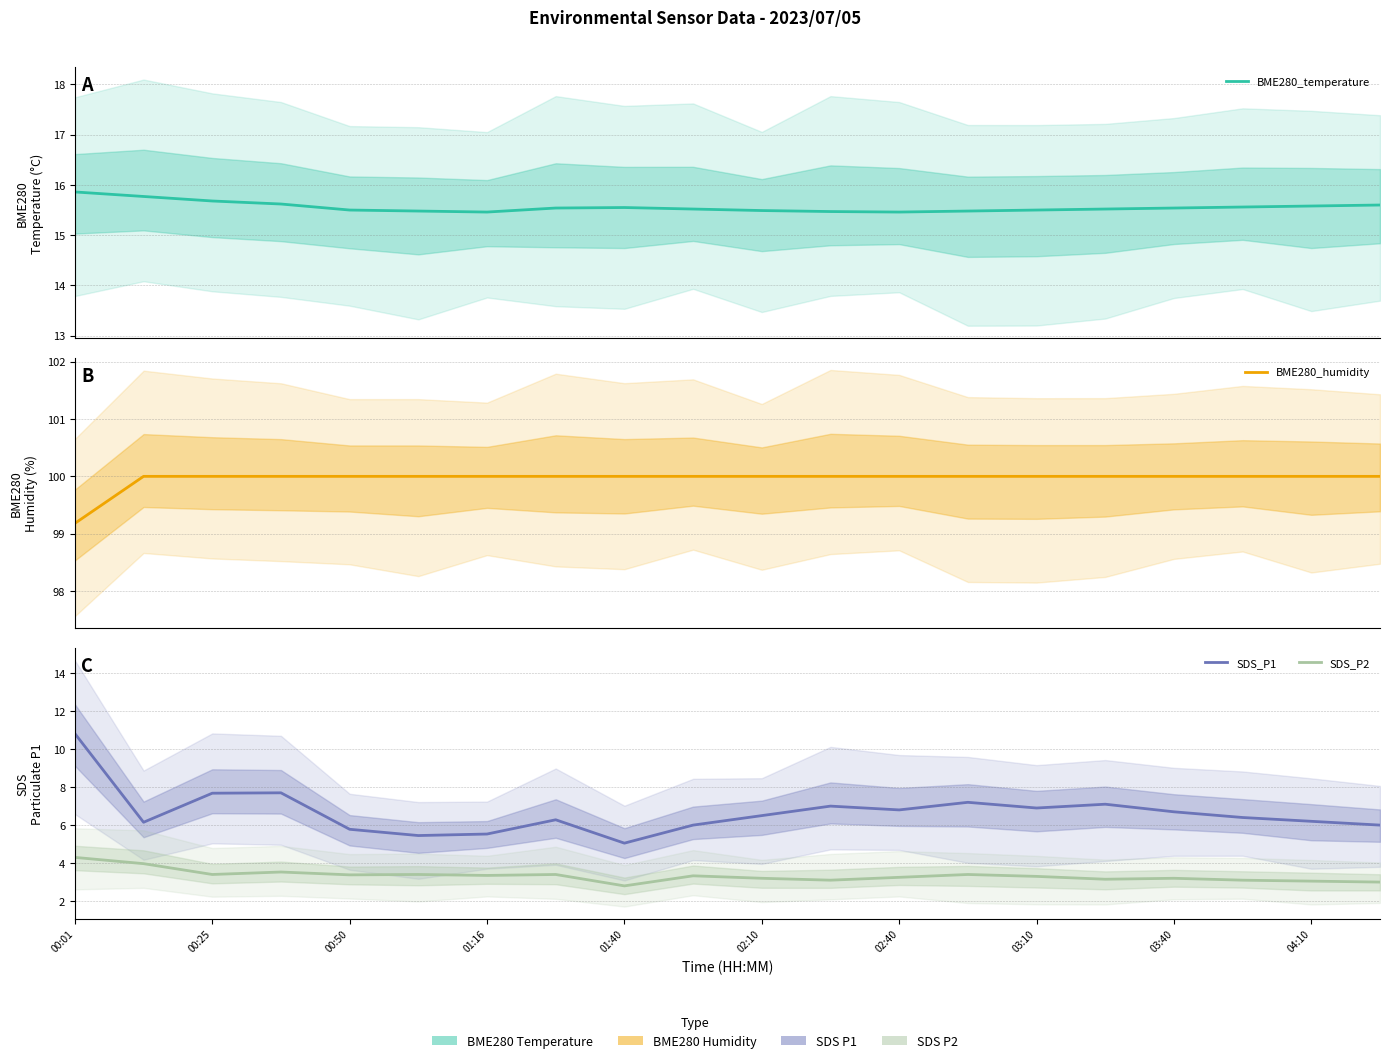

The SDS_P2 series shows 5.4 at 02:40. True or false?

False